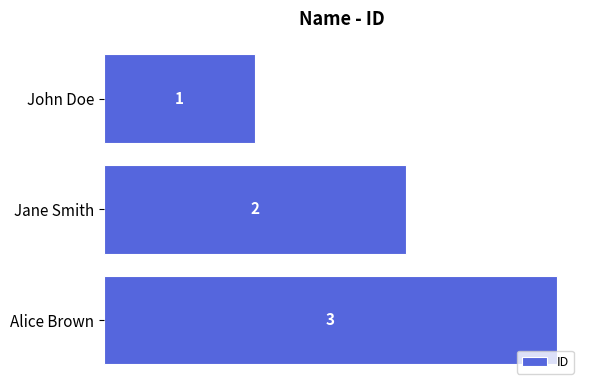

What is the sum of all values?

6